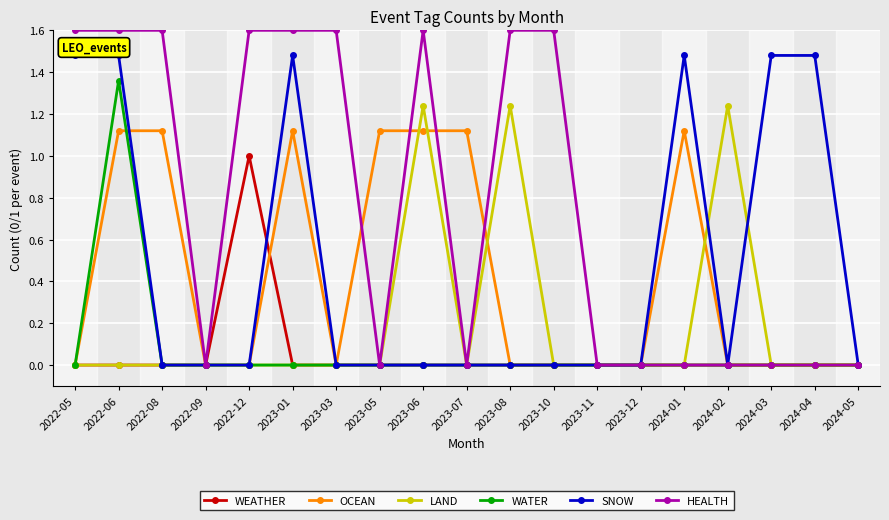

Where is the first local maximum for SNOW?

2023-01